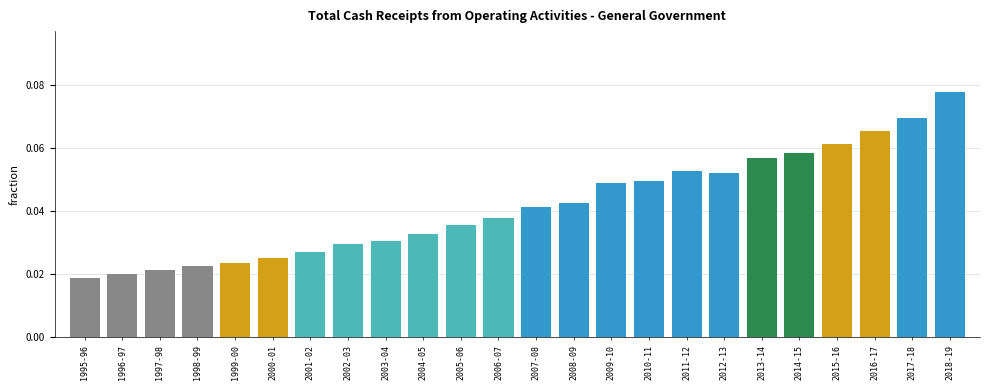

Count the values in the range 0 to 1.

24